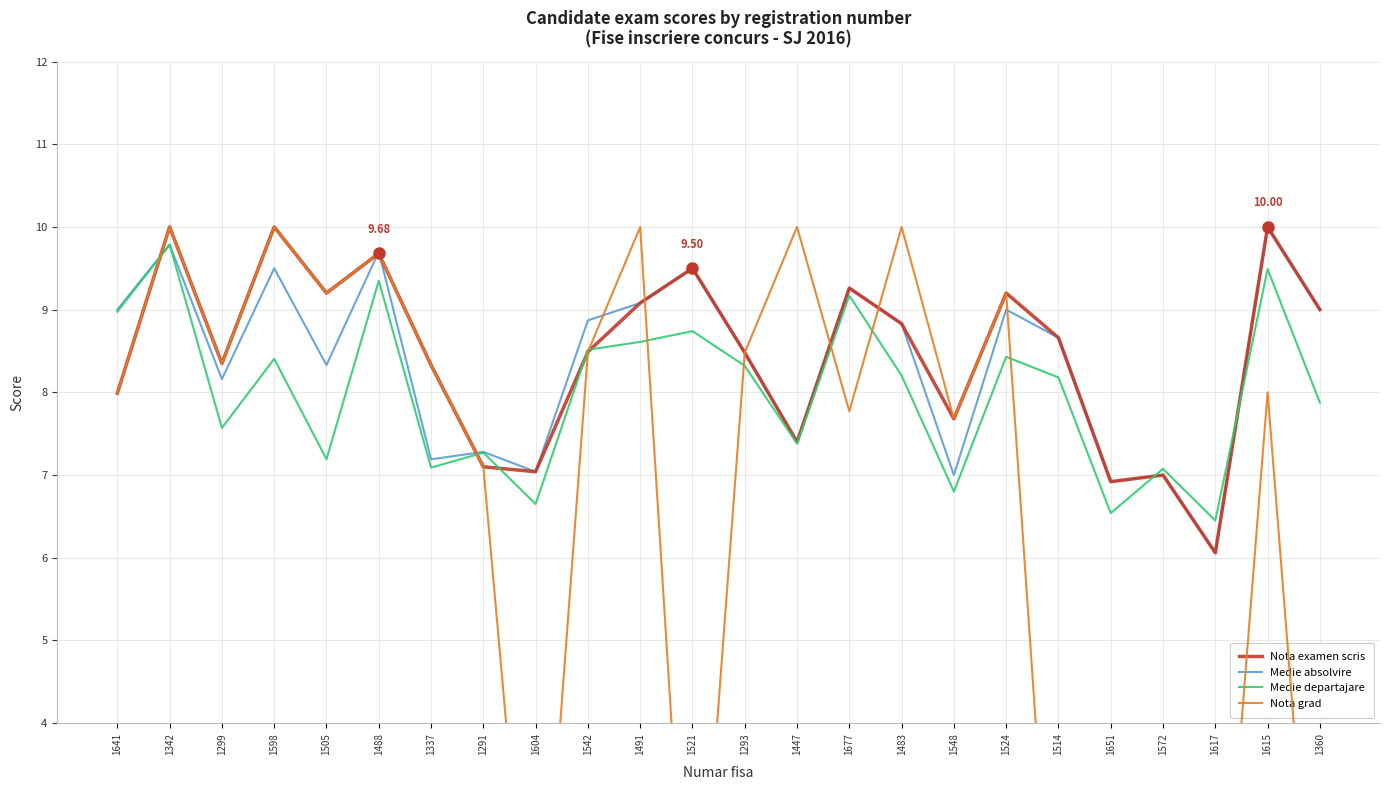

How many distinct data groups are displayed?

4